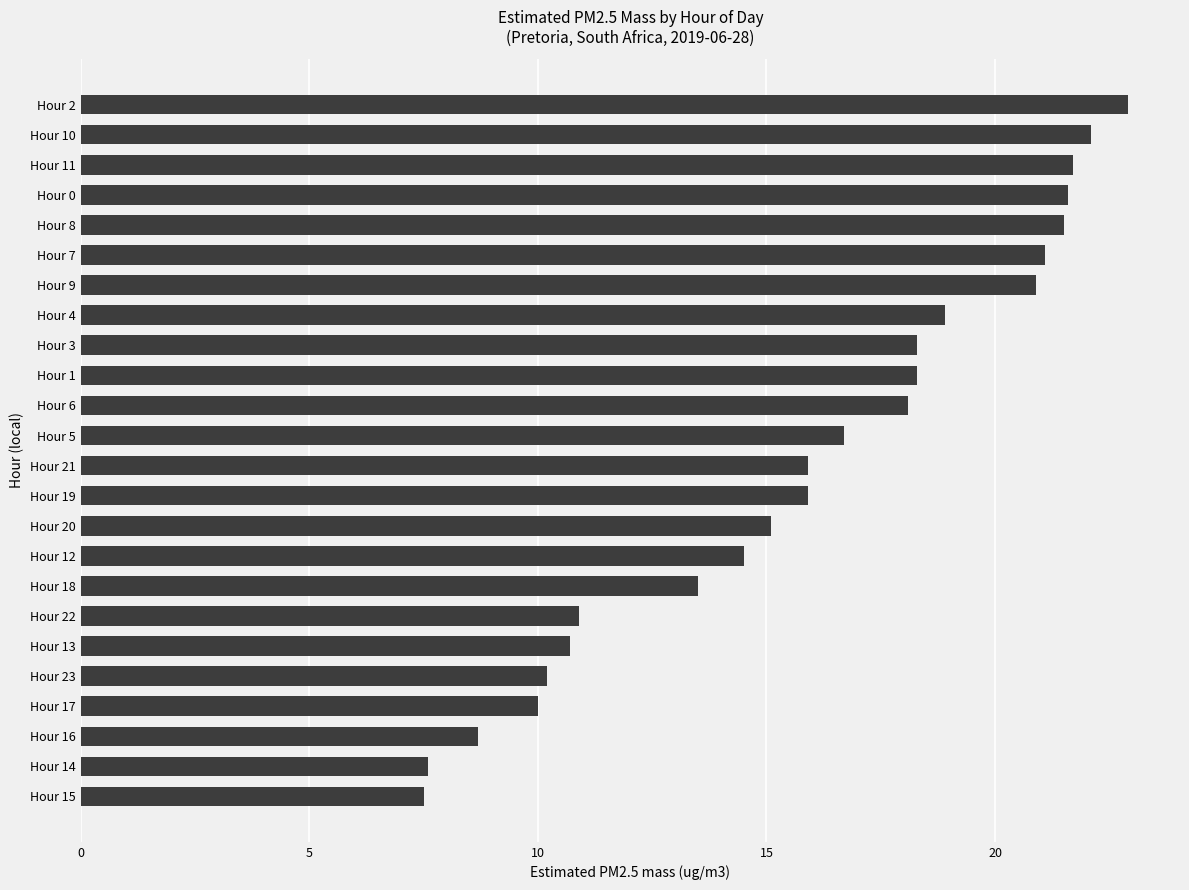

At which label is the value closest to 15?

Hour 20